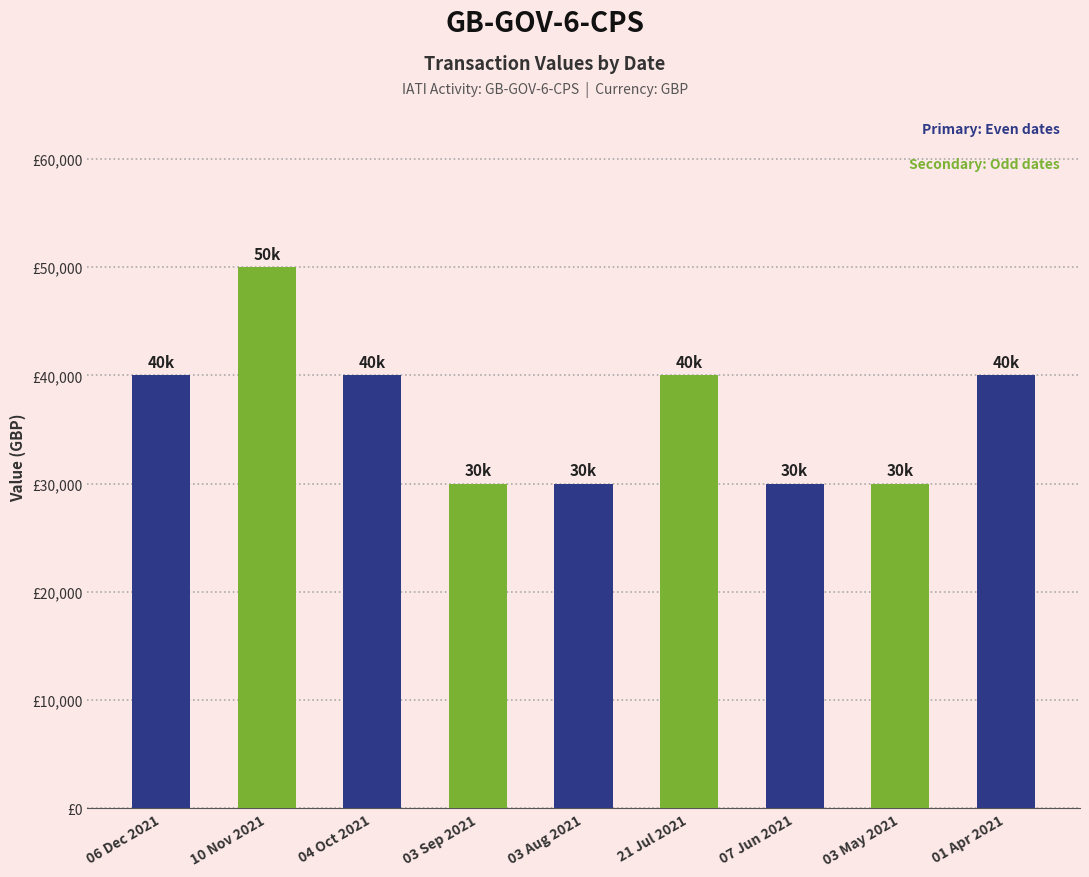

The chart shows a value of 50000 at 10 Nov 2021. True or false?

True